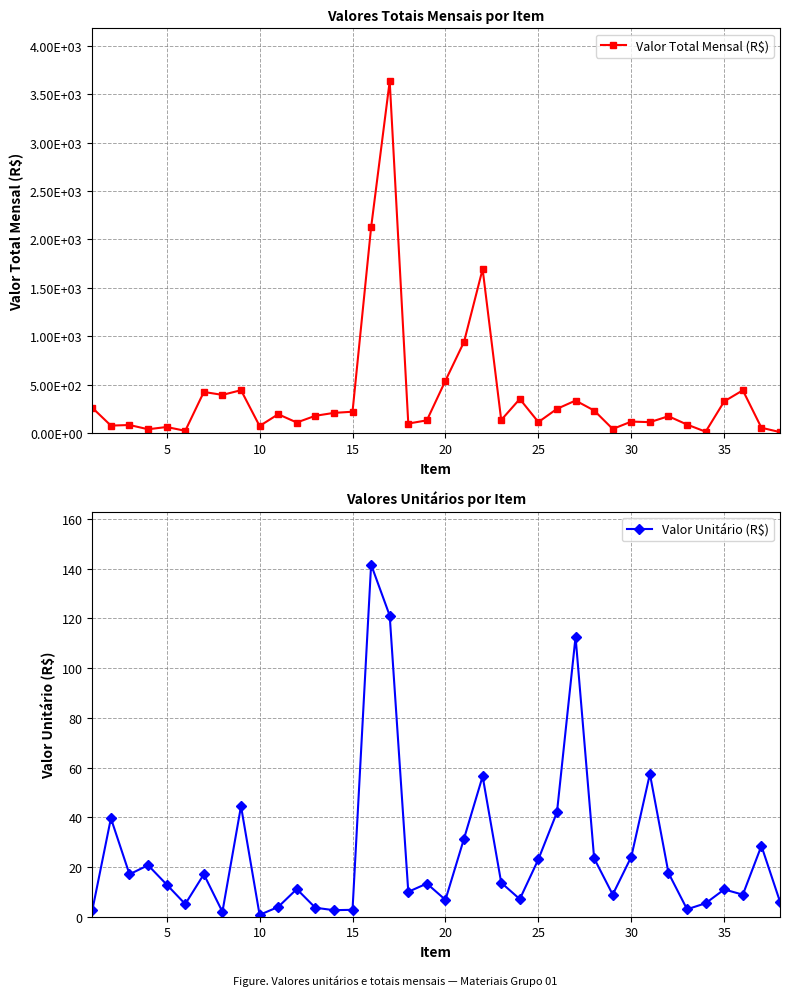

Reading right to left, what are all the values shown in this chart?

Valor Total Mensal (R$): 12.1	57.0	443.5	329.4	16.3	89.7	175.9	114.9	120.6	44.5	234.8	337.7	252.1	115.5	354.0	136.9	1694.4	943.5	543.2	133.4	100.2	3633.6	2124.4	222.4	210.4	180.5	111.2	196.5	75.0	444.6	396.0	426.5	25.4	64.7	41.4	85.3	79.2	263.0
Valor Unitário (R$): 6.0	28.5	8.9	11.0	5.4	3.0	17.6	57.4	24.1	8.9	23.5	112.6	42.0	23.1	7.1	13.7	56.5	31.4	6.8	13.3	10.0	121.1	141.6	2.8	2.6	3.6	11.1	3.9	0.8	44.5	2.0	17.1	5.1	12.9	20.7	17.1	39.6	2.6